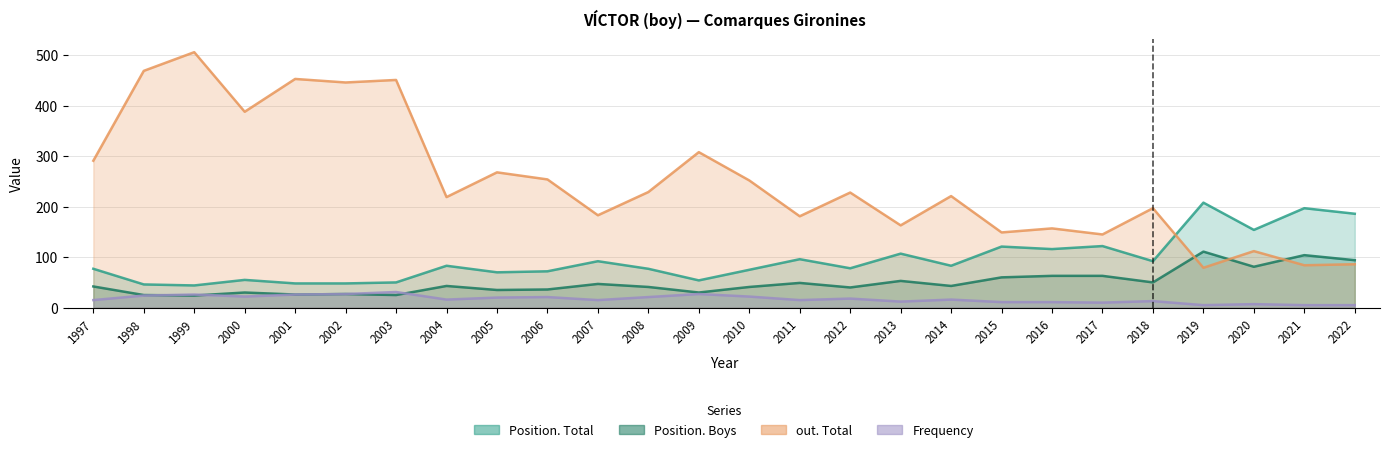

List the series in order of their peak value, lowest first.

Frequency, Position. Boys, Position. Total, out. Total